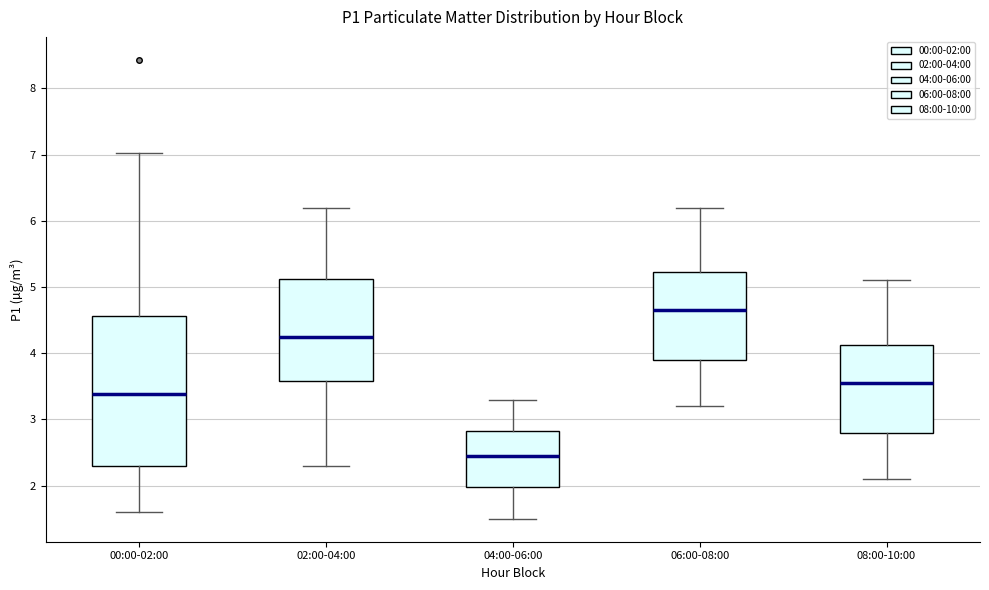

Reading left to right, read every box against the y-axis: the position of its median line, the range the box covers, and the ends of its whiskers. The values are not printed on the chart, so give them approximately, as read against the axis.

00:00-02:00: median 3.4, box 2.3 to 4.6, whiskers 1.6 to 7.0
02:00-04:00: median 4.3, box 3.6 to 5.1, whiskers 2.3 to 6.2
04:00-06:00: median 2.5, box 2.0 to 2.8, whiskers 1.5 to 3.3
06:00-08:00: median 4.7, box 3.9 to 5.2, whiskers 3.2 to 6.2
08:00-10:00: median 3.6, box 2.8 to 4.1, whiskers 2.1 to 5.1